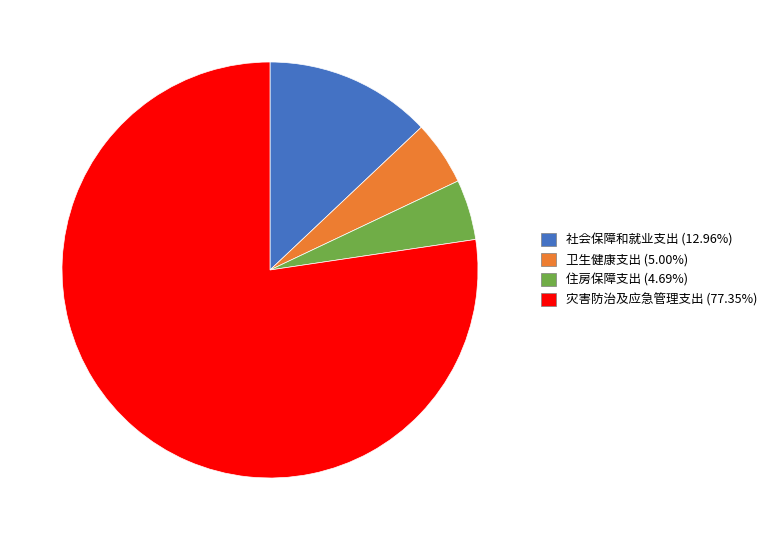

How many slices are in this pie chart?

4